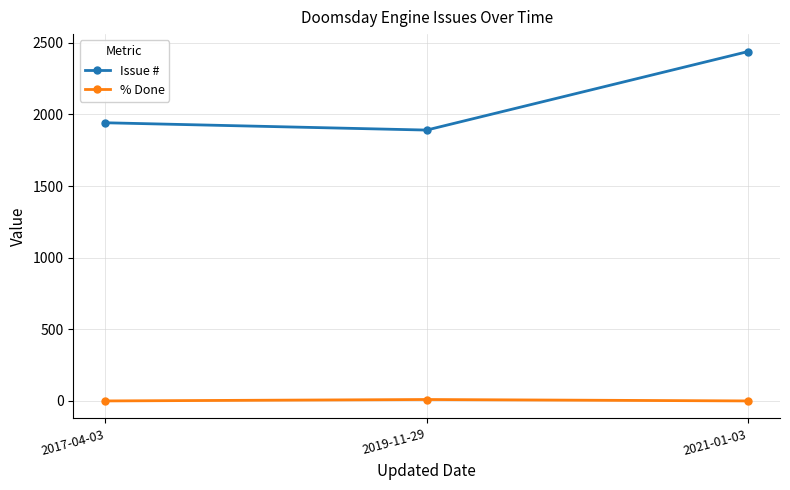

At 2021-01-03, list the series in order from smallest to largest.

% Done, Issue #